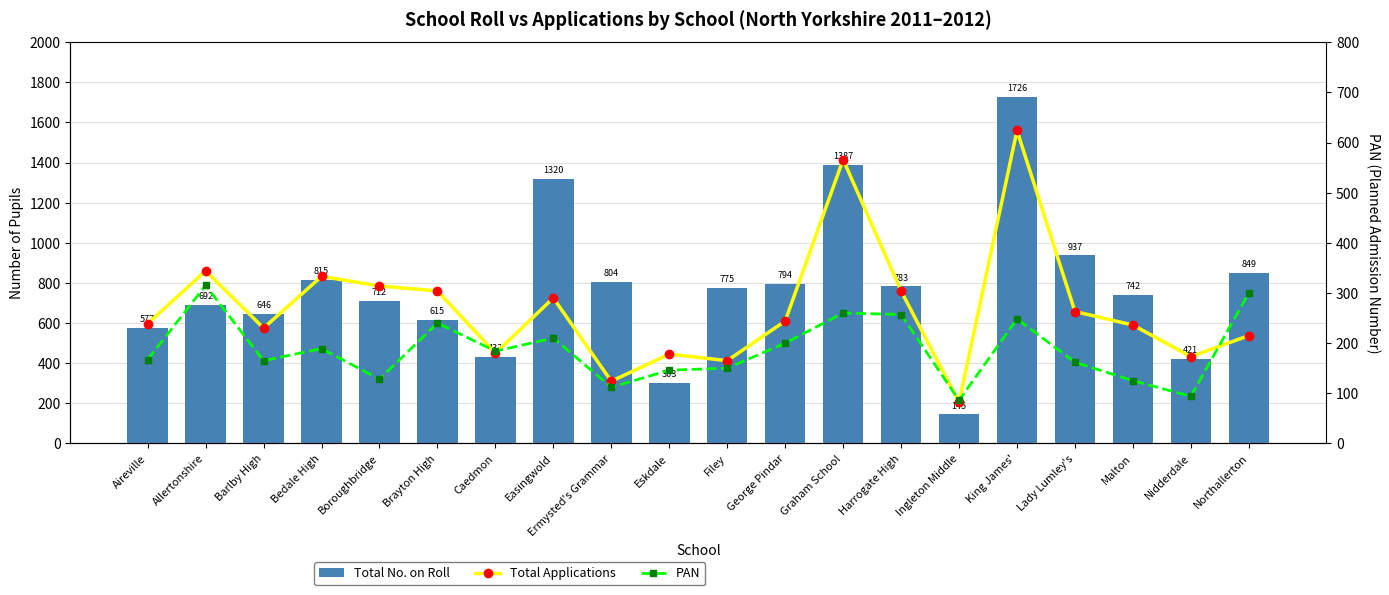

How many data points in PAN are less than 184?

10